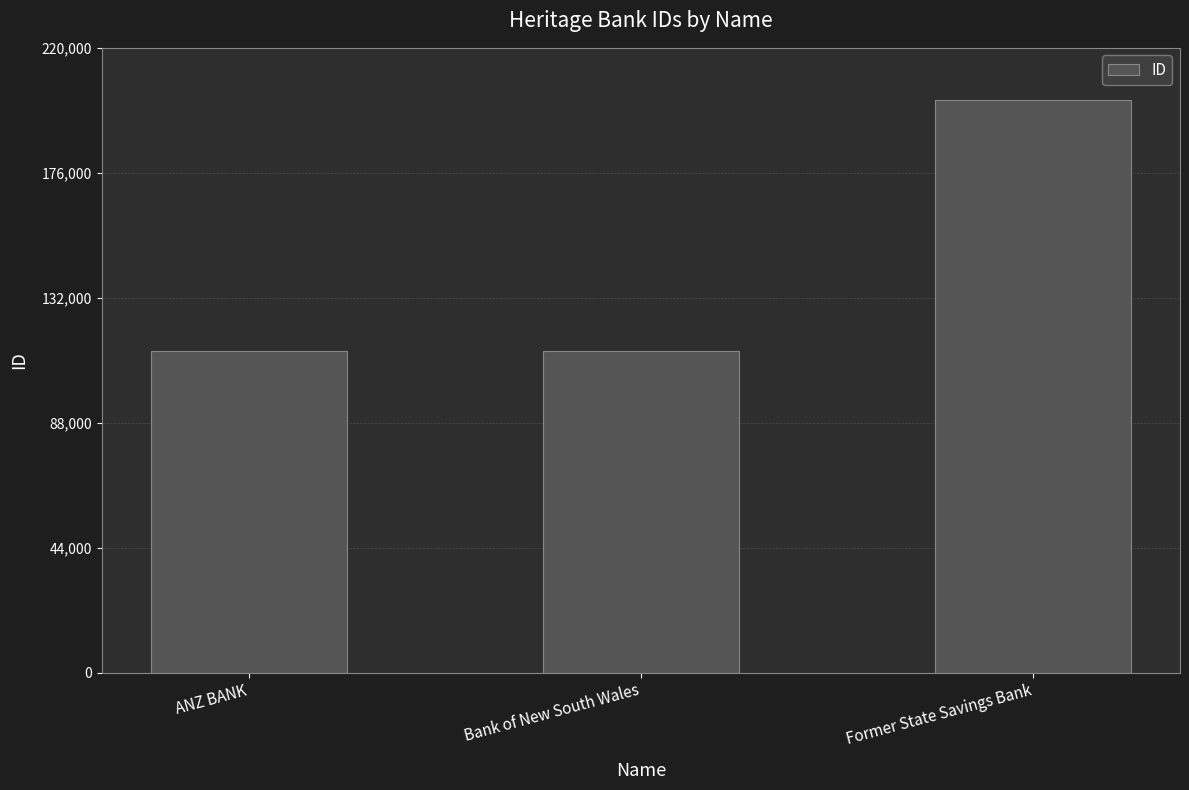

What is the difference between the maximum and minimum values?

88467